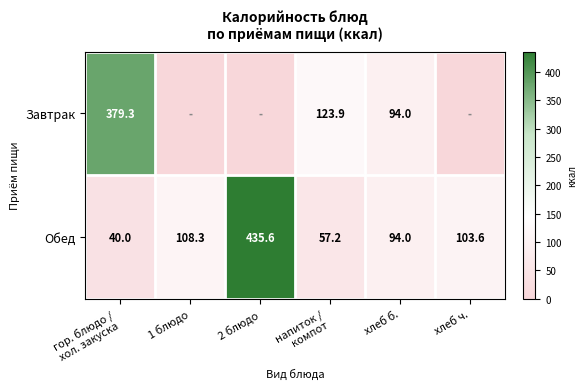

The value of Обед at хлеб б. is 94.0. True or false?

True